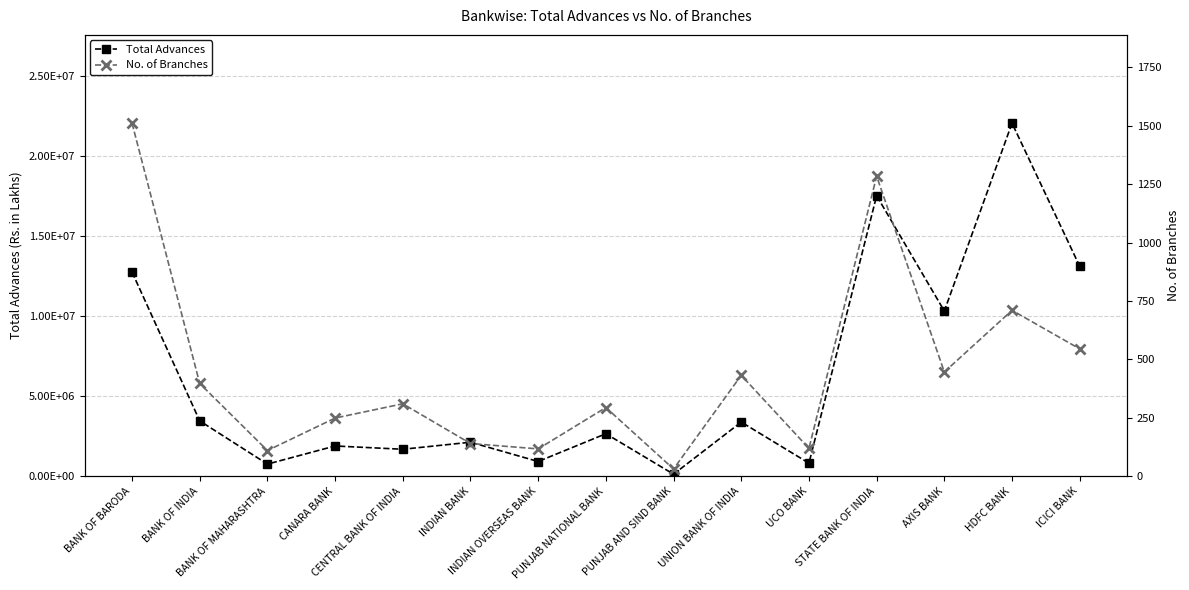

Rank the series by their average value, from lowest to highest.

No. of Branches, Total Advances